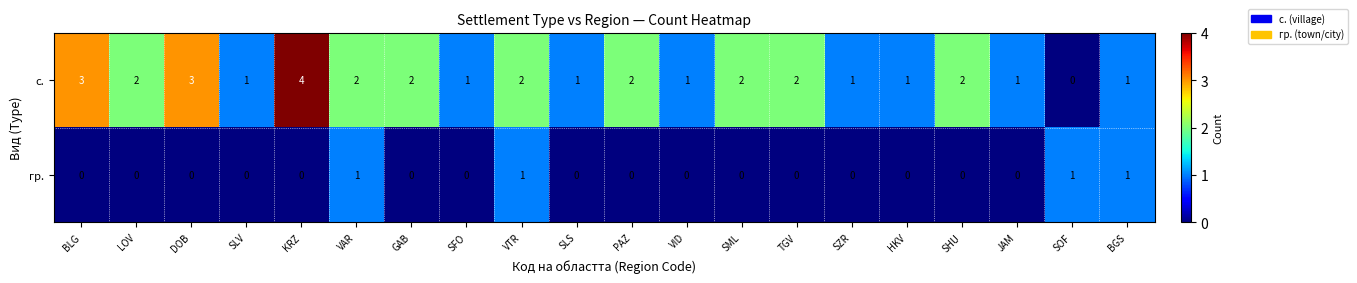

What is the difference between the maximum and second lowest values in the с. series?

3